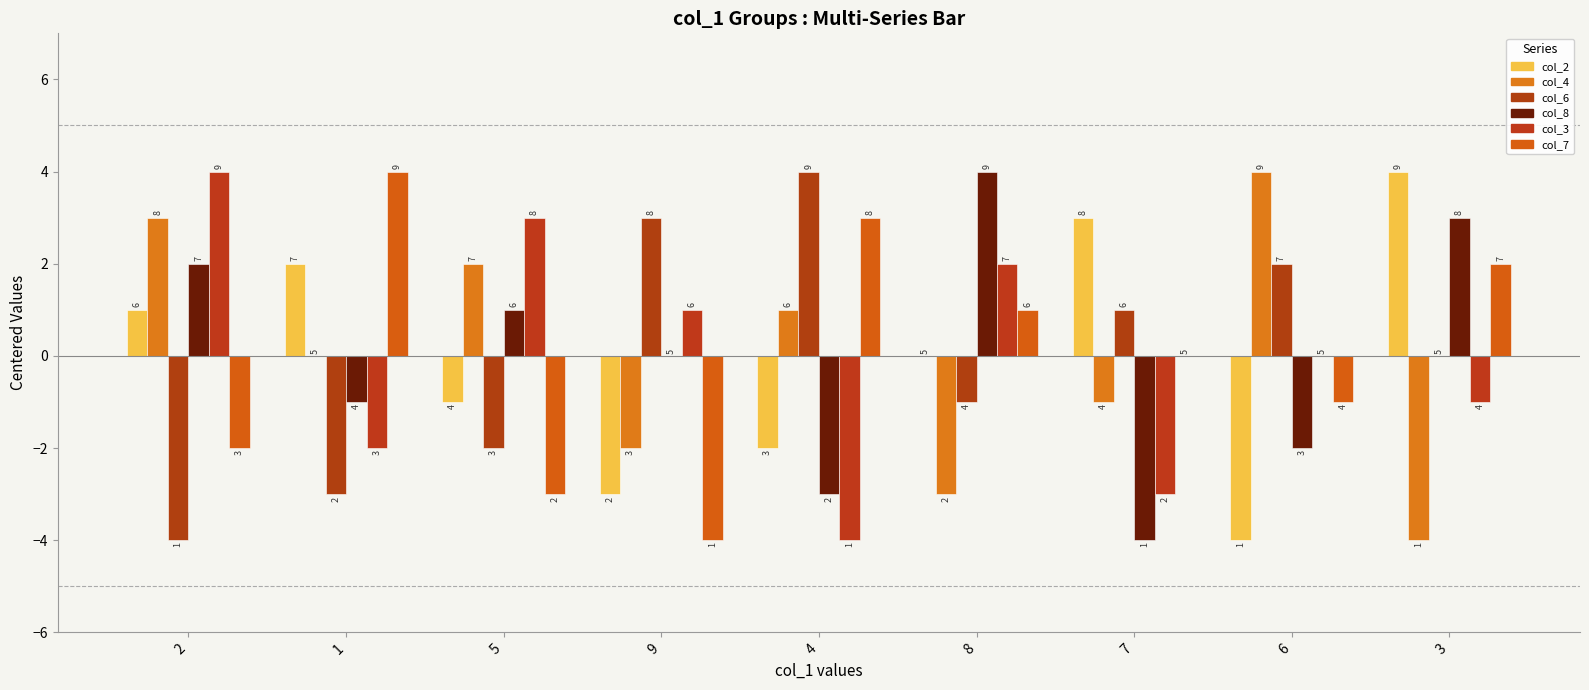

What is the label of the 2nd bar from the left?

1